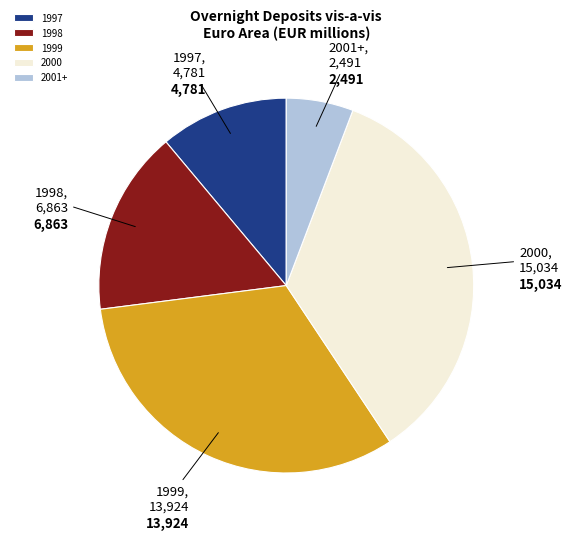

Is it true that 1999 is 32% of the pie?

True